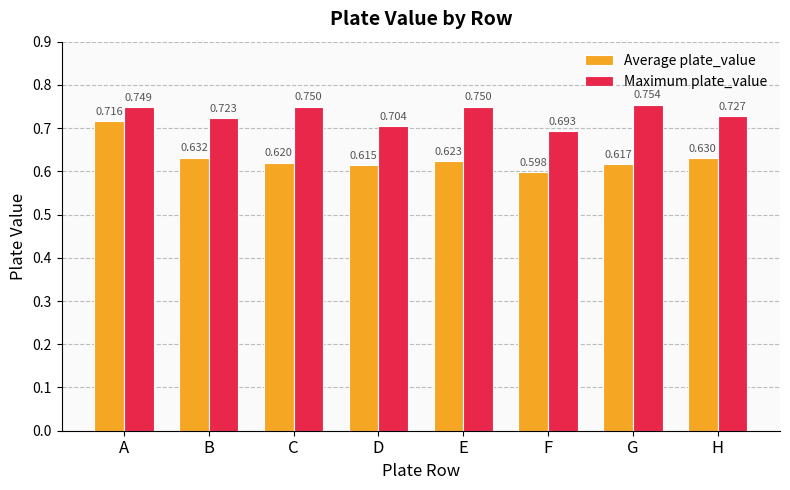

How many bars are there in total?

16